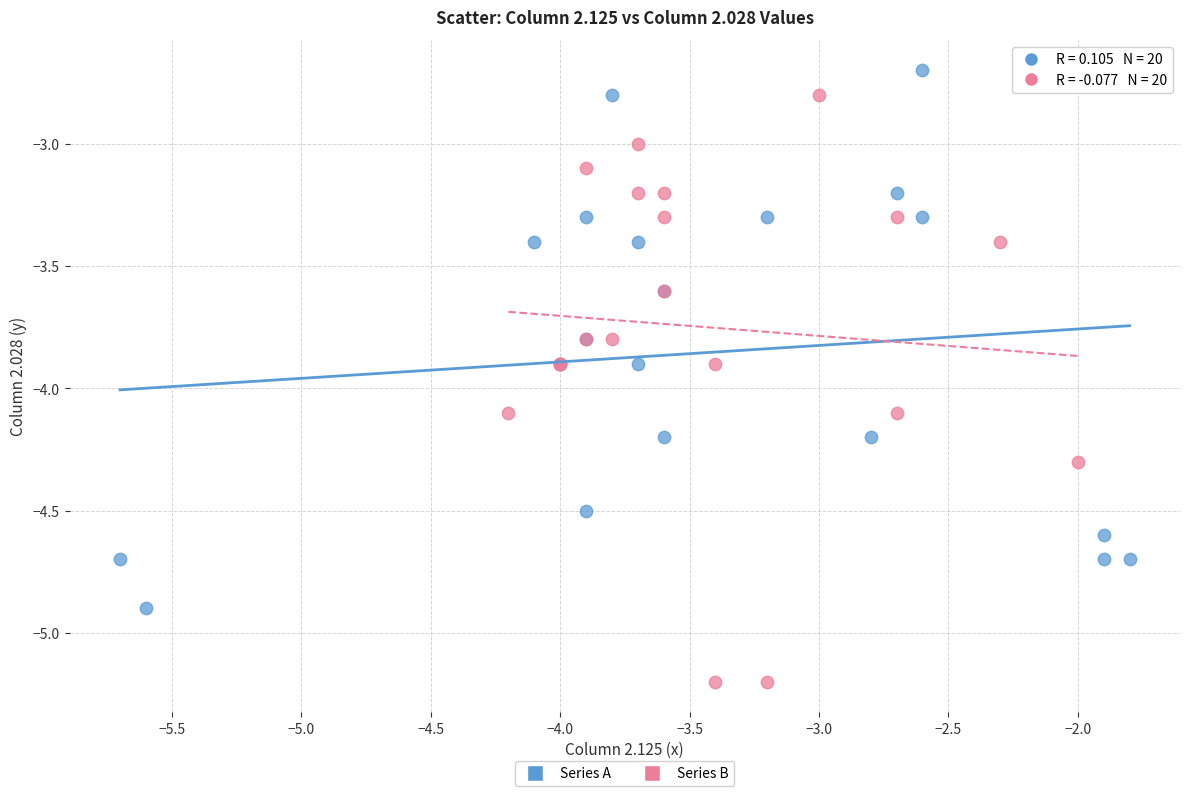

Which series reaches the maximum Y coordinate?

Series A